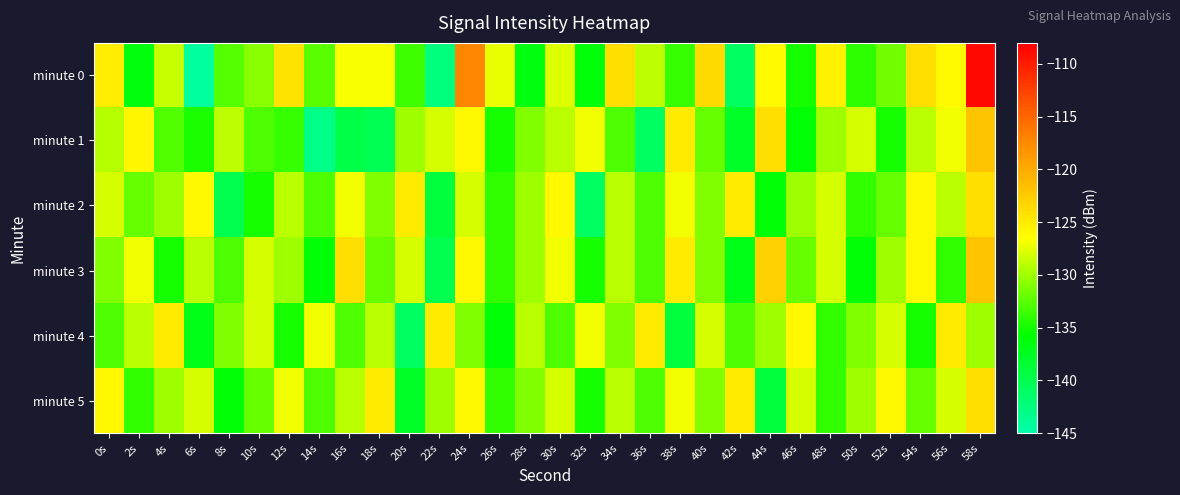

What is the greatest value displayed?

-108.6